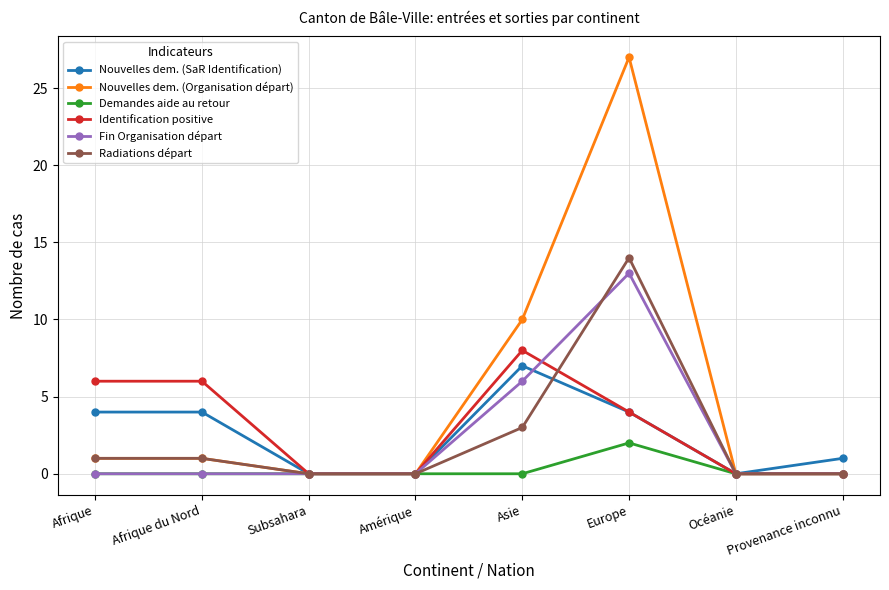

Which series has the widest spread of values?

Nouvelles dem. (Organisation départ)